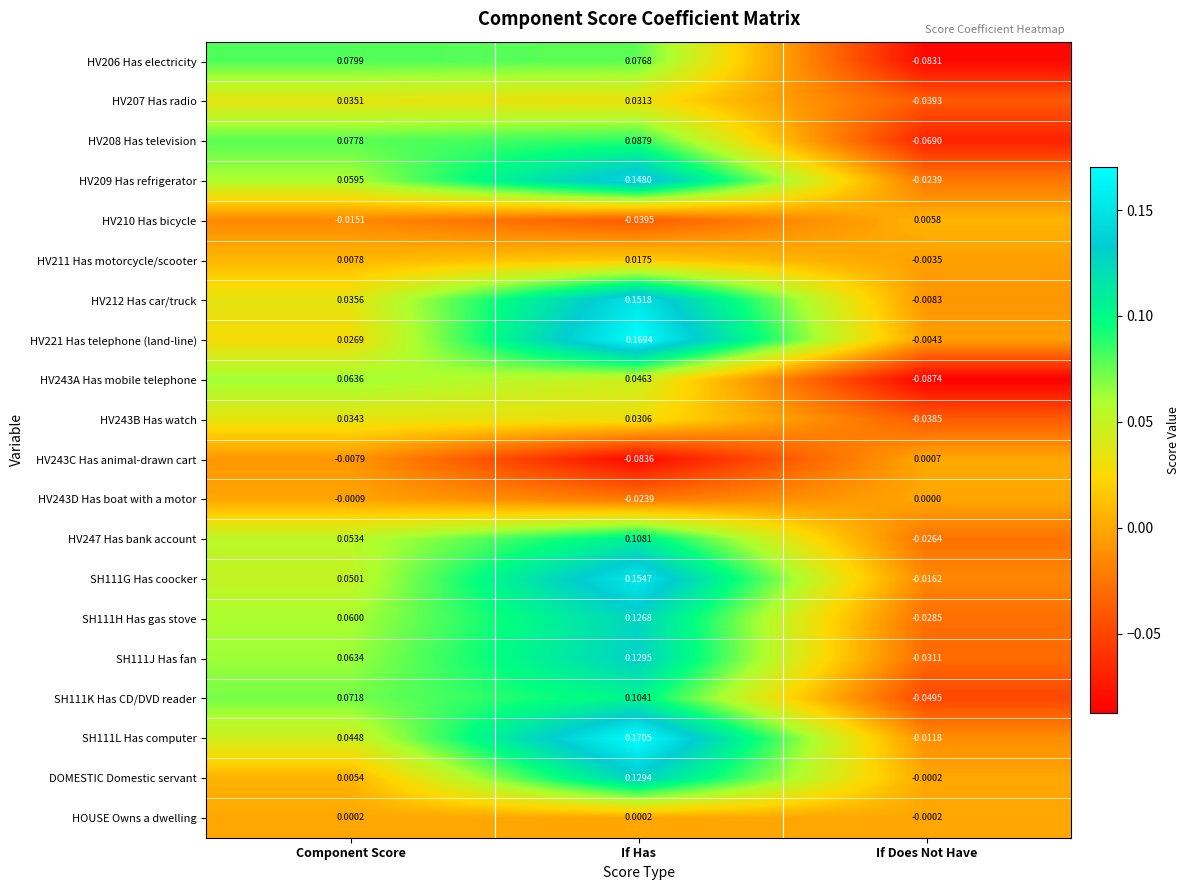

At which category is the sum across all series the highest?

If Has